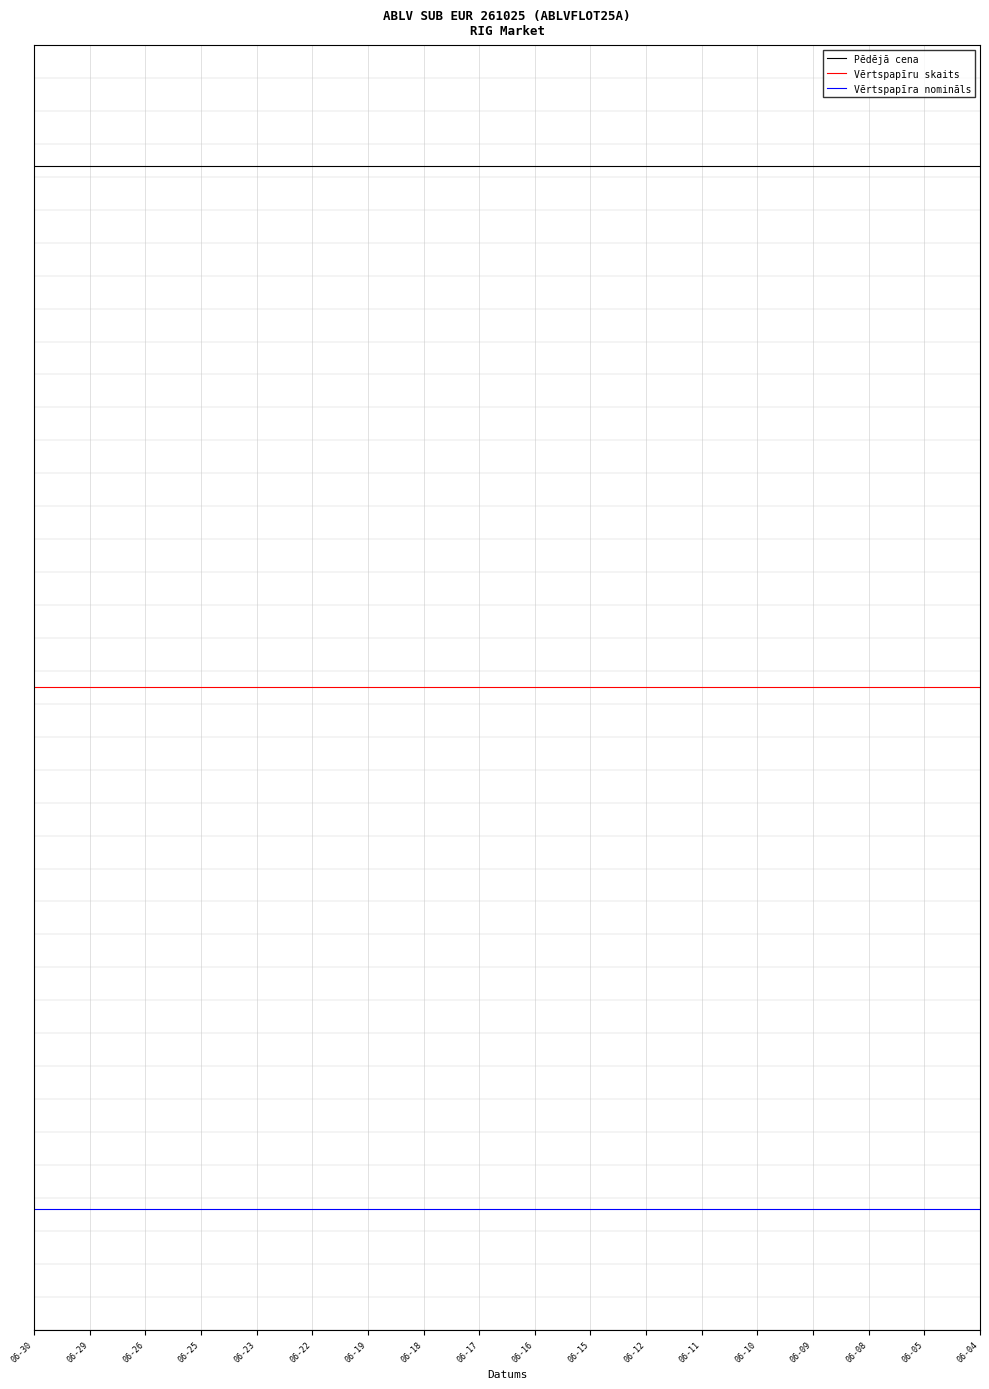

What is the total value across all series at 06-17?

-1.5